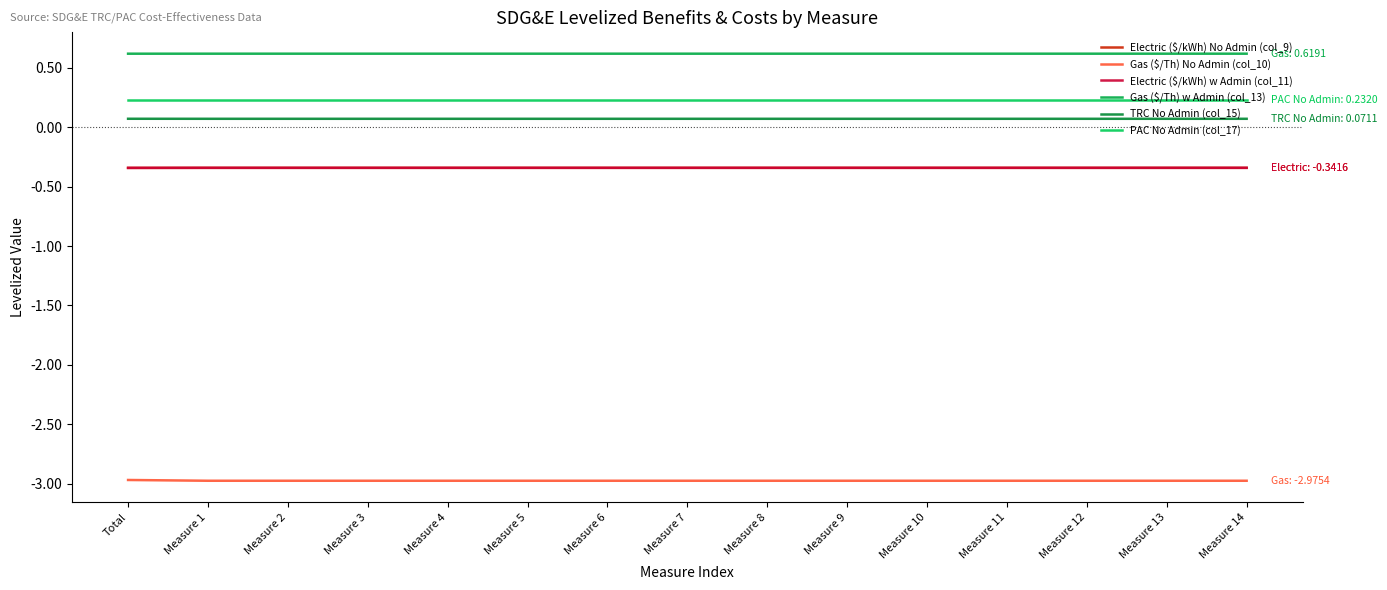

Is this an area chart (filled region under the line)?

No